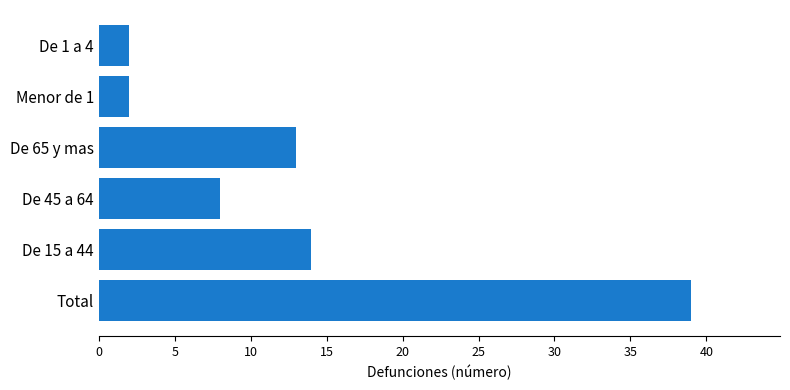

Reading bottom to top, transcribe all the data shown in this chart.

Total=39	De 15 a 44=14	De 45 a 64=8	De 65 y mas=13	Menor de 1=2	De 1 a 4=2